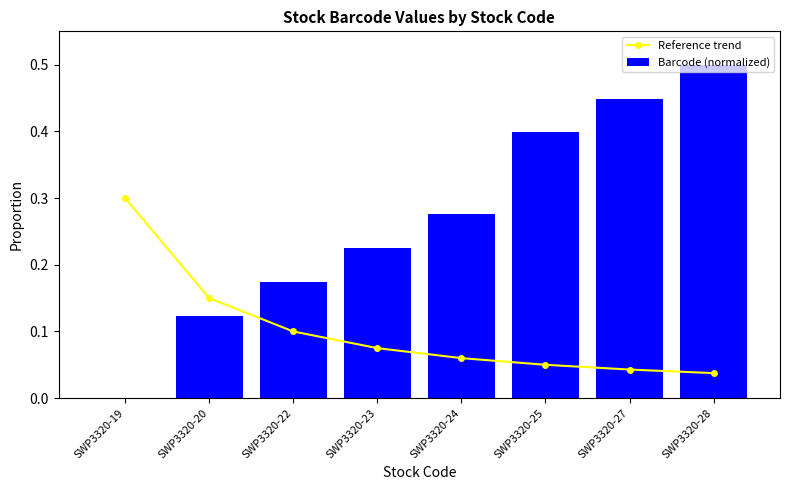

The value of Reference trend at SWP3320-27 is 0.0. True or false?

True